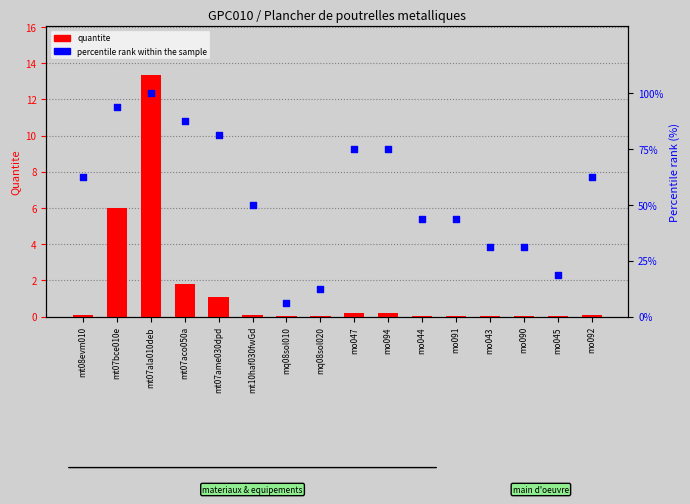

What is the total value across all series at mt10haf030fwGd?

50.1